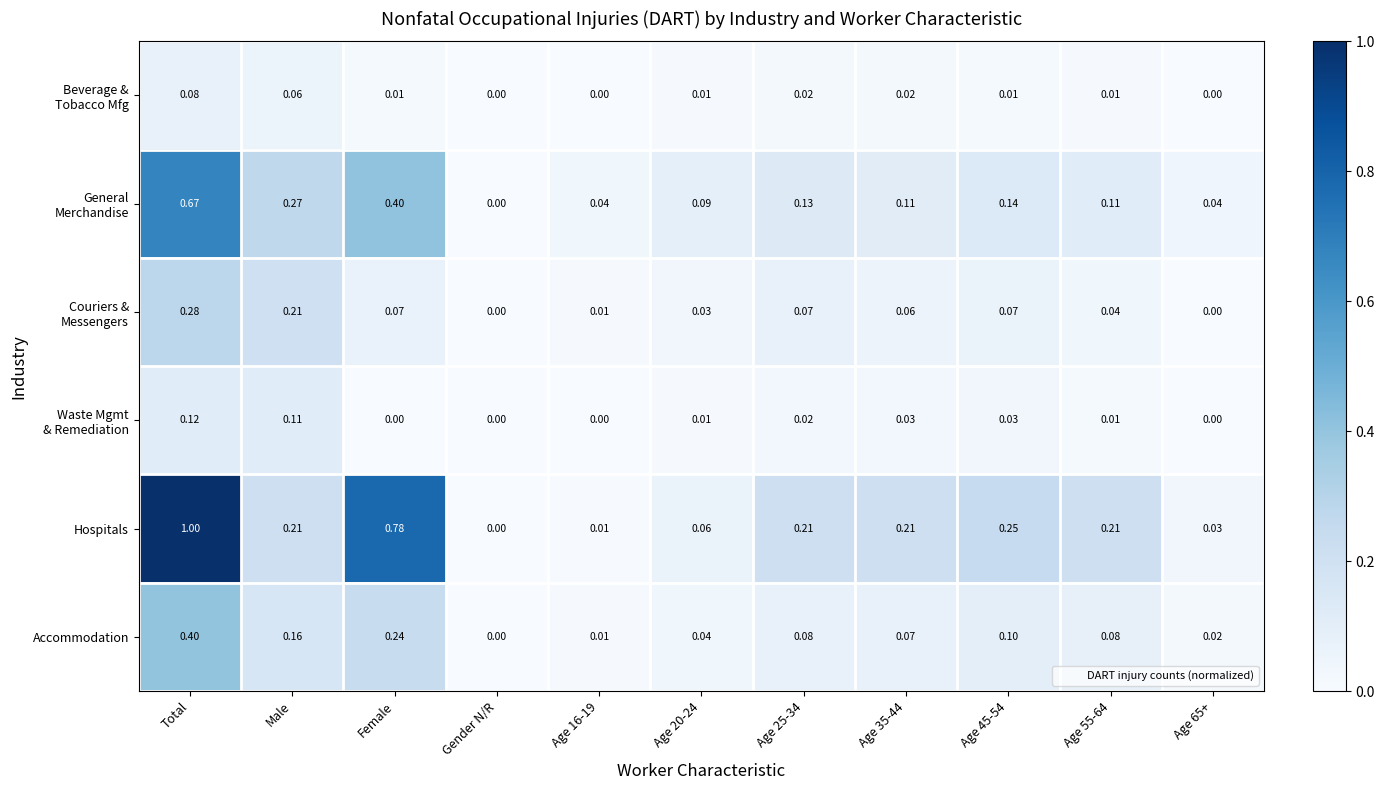

Which series changed the most between Age 45-54 and Age 55-64?

Hospitals